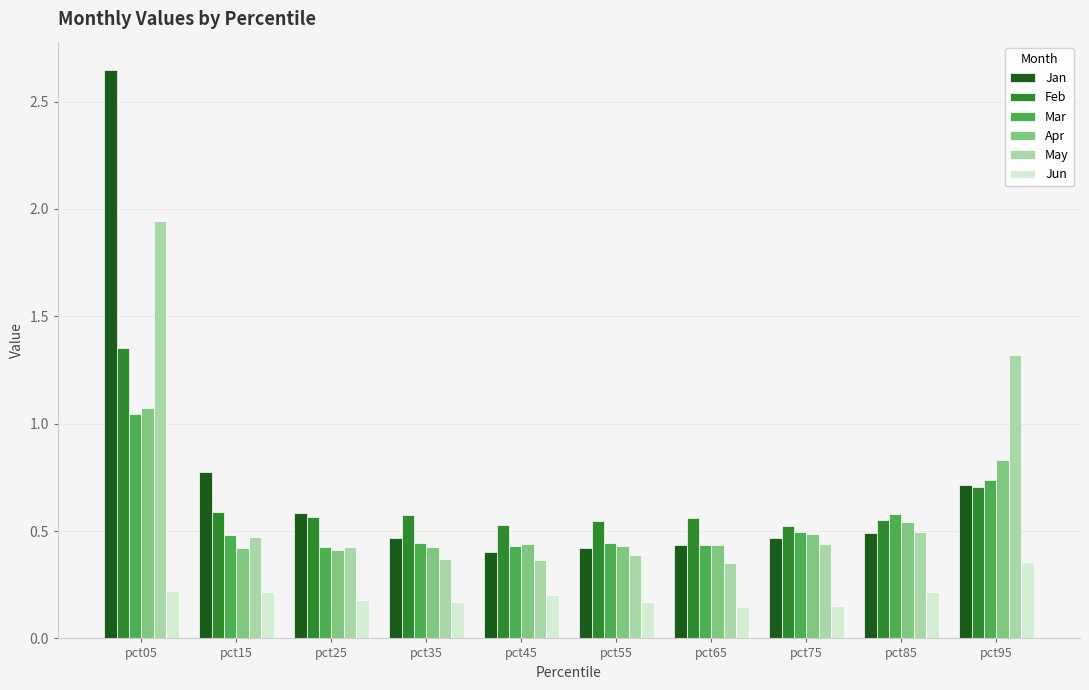

Which series has the widest spread of values?

Jan